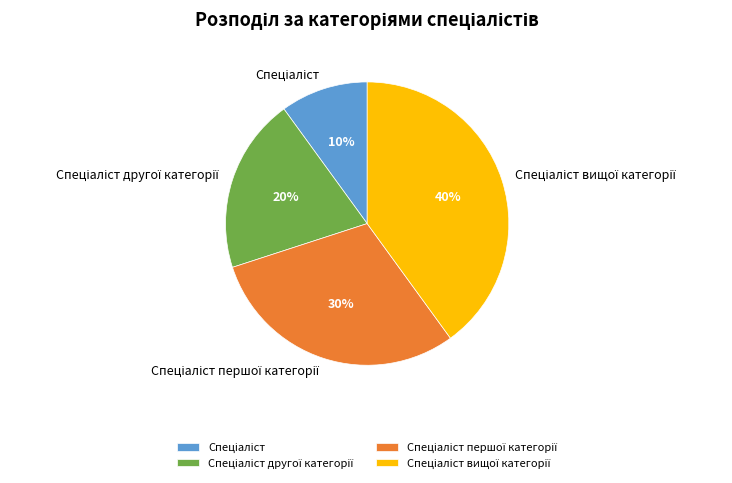

How many slices are in this pie chart?

4